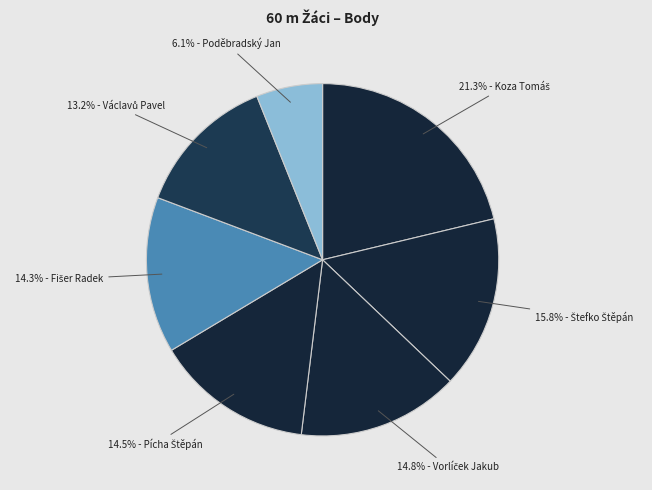

Is there any slice that represents more than half of the pie?

No